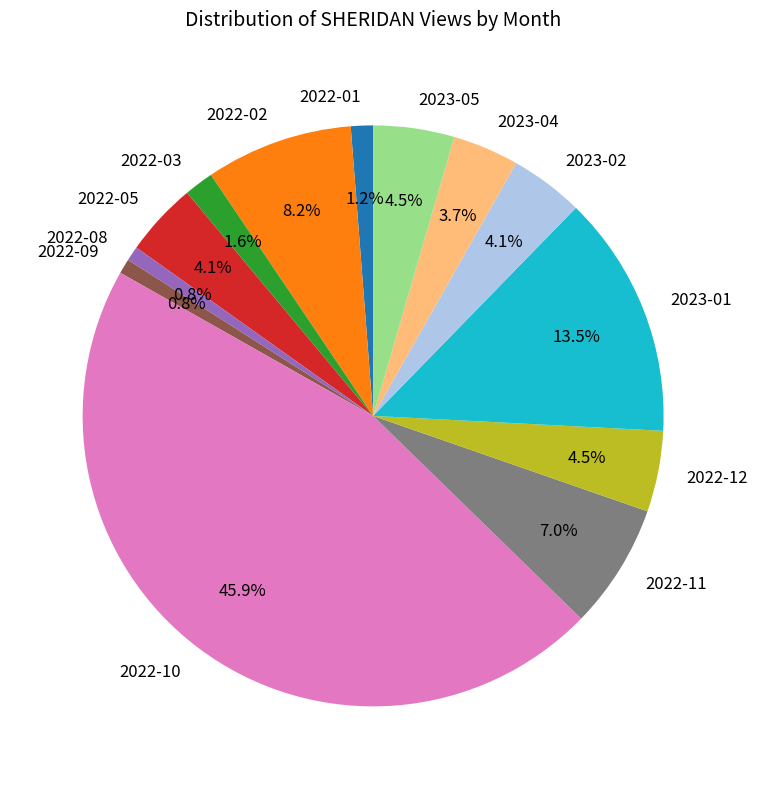

Count the number of slices in the pie.

13